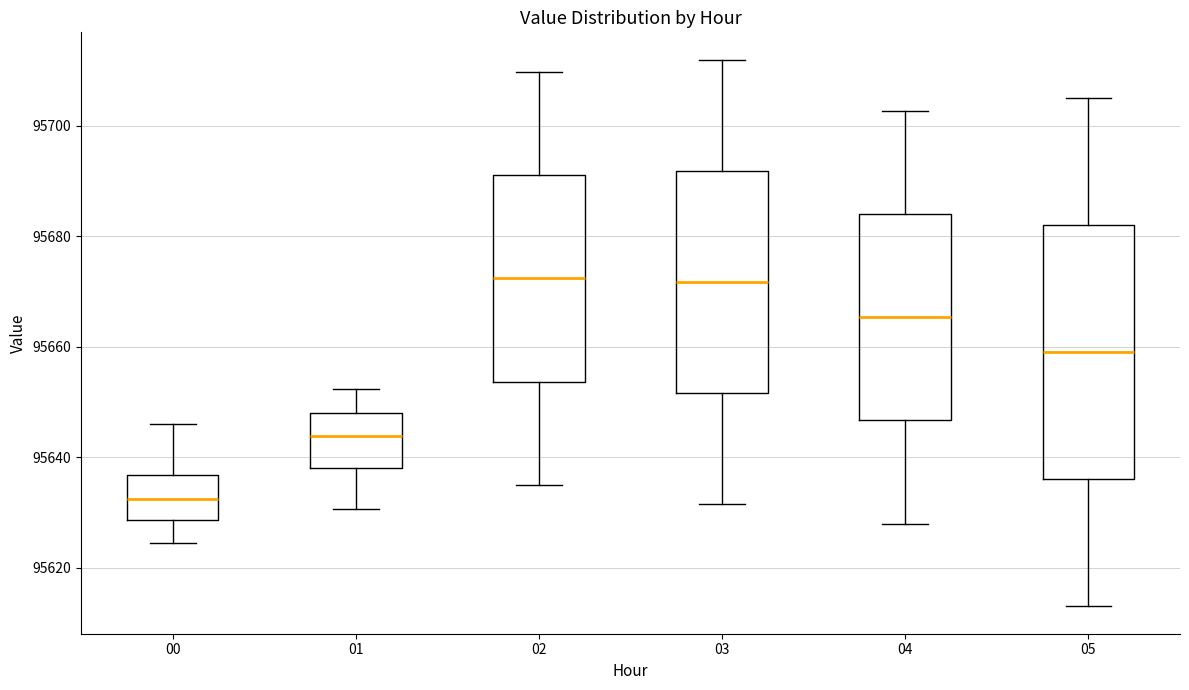

Reading left to right, read every box against the y-axis: the position of its median line, the range the box covers, and the ends of its whiskers. The values are not printed on the chart, so give them approximately, as read against the axis.

00: median 95632, box 95628 to 95636, whiskers 95624 to 95646
01: median 95644, box 95638 to 95648, whiskers 95630 to 95652
02: median 95672, box 95654 to 95692, whiskers 95636 to 95710
03: median 95672, box 95652 to 95692, whiskers 95632 to 95712
04: median 95666, box 95646 to 95684, whiskers 95628 to 95702
05: median 95660, box 95636 to 95682, whiskers 95614 to 95706